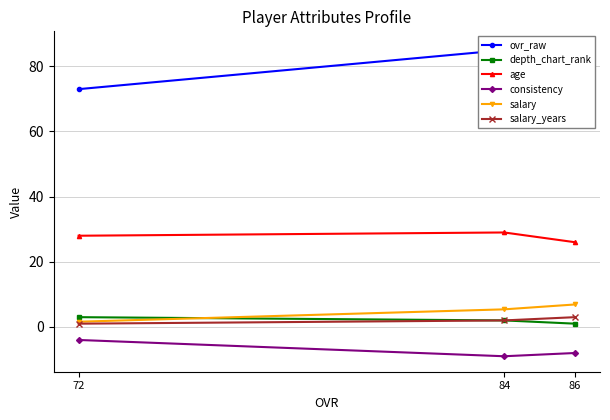

What is the value of the age point at the 3rd from the left?

26.0